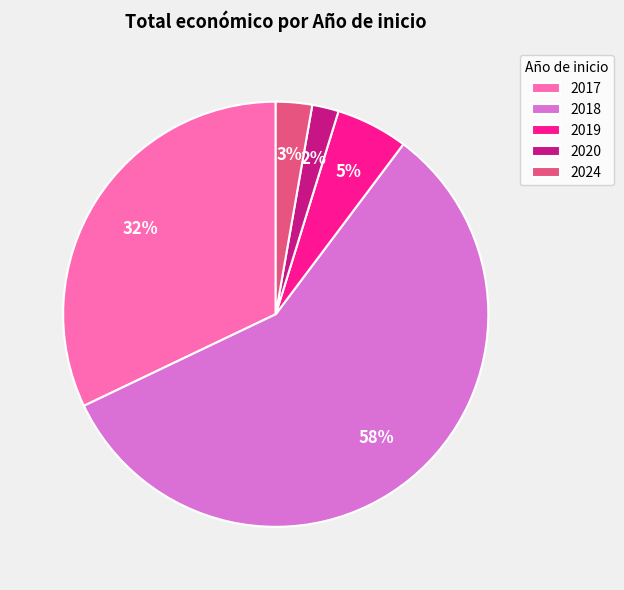

How many segments does this pie chart have?

5